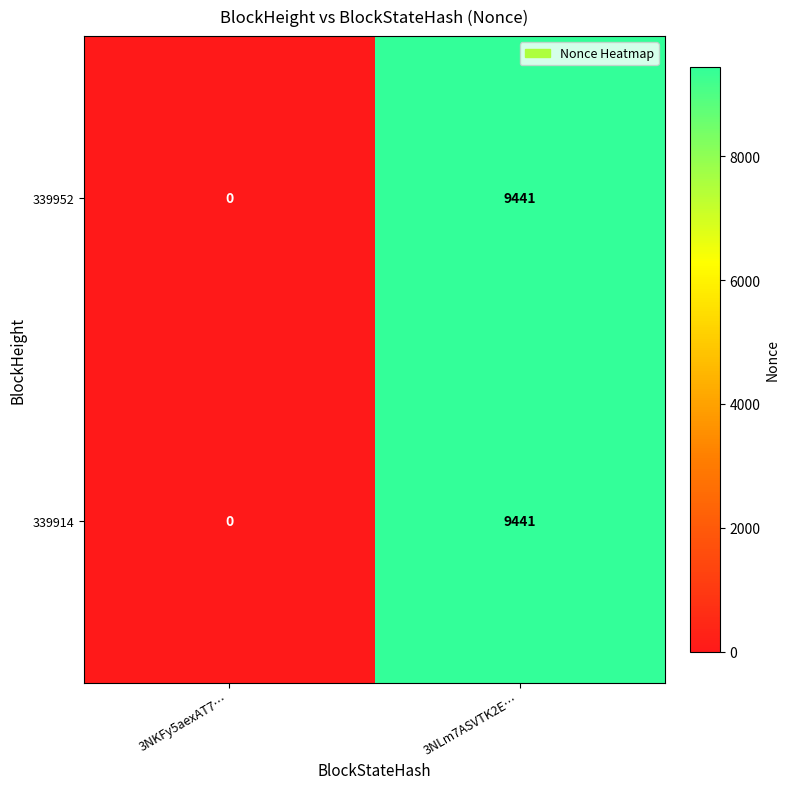

At which label does 339952 reach its peak?

3NLm7ASVTK2E…